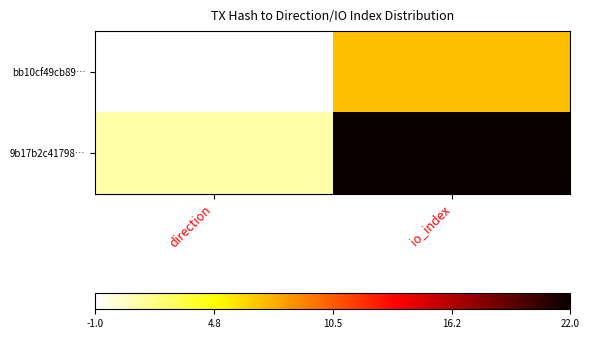

At which category is the sum across all series the highest?

io_index